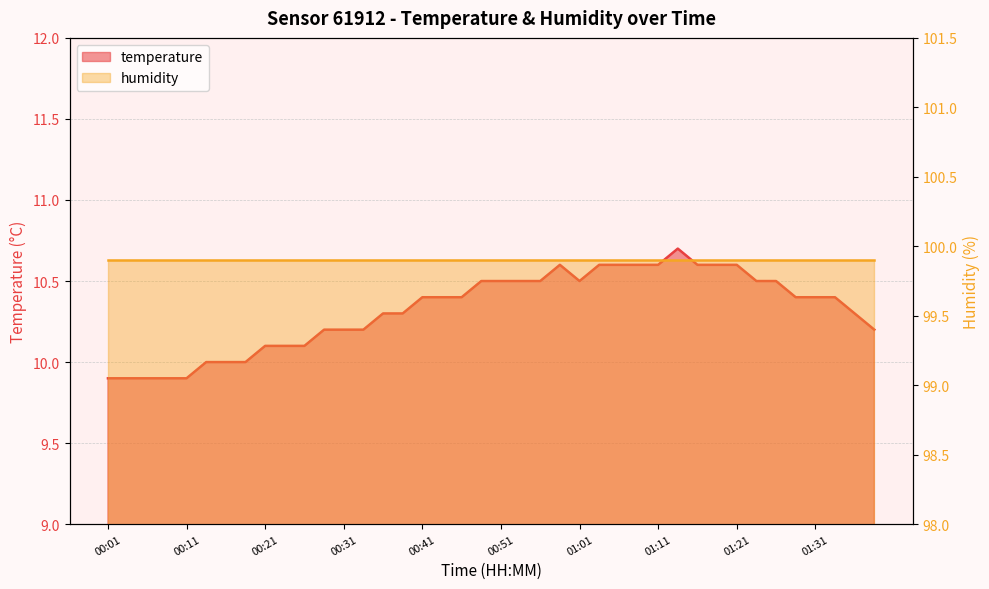

True or false: the data has more than 1 interior local peaks.

True